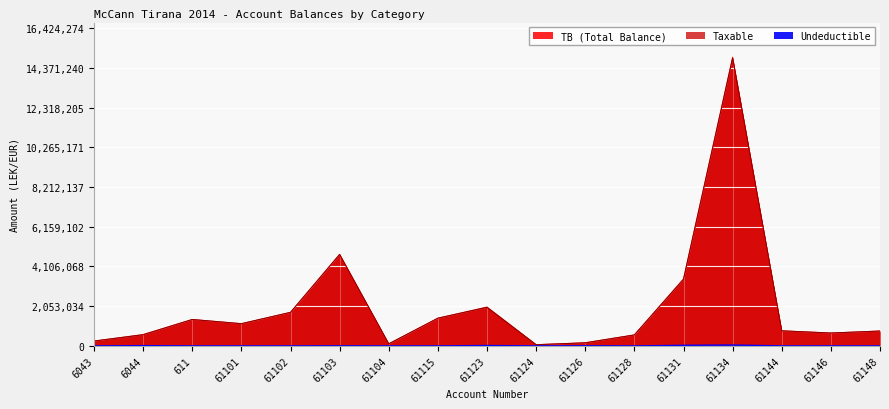

At which category is the sum across all series the highest?

61134